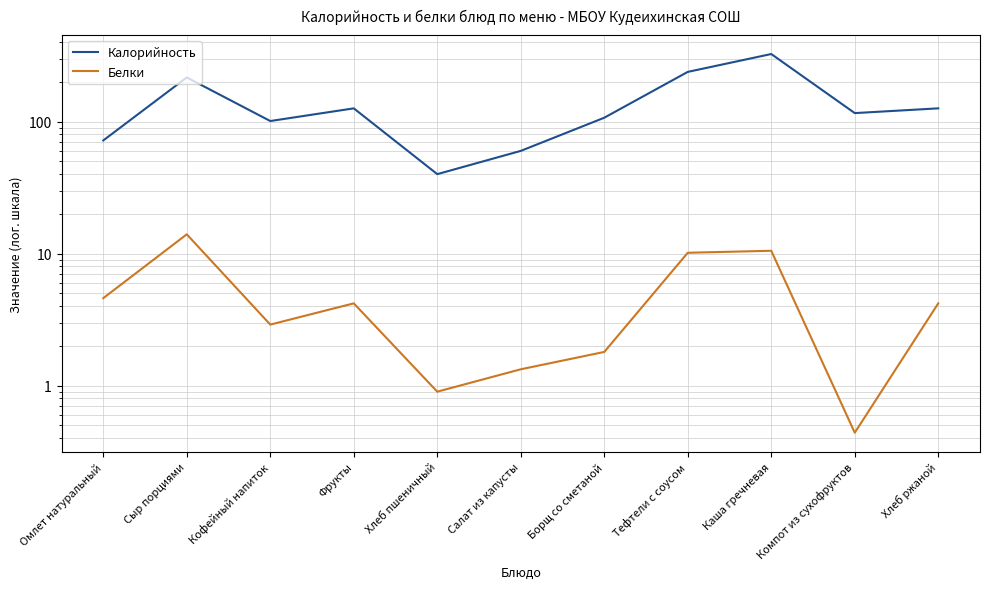

What is the total value across all series at Сыр порциями?

230.0